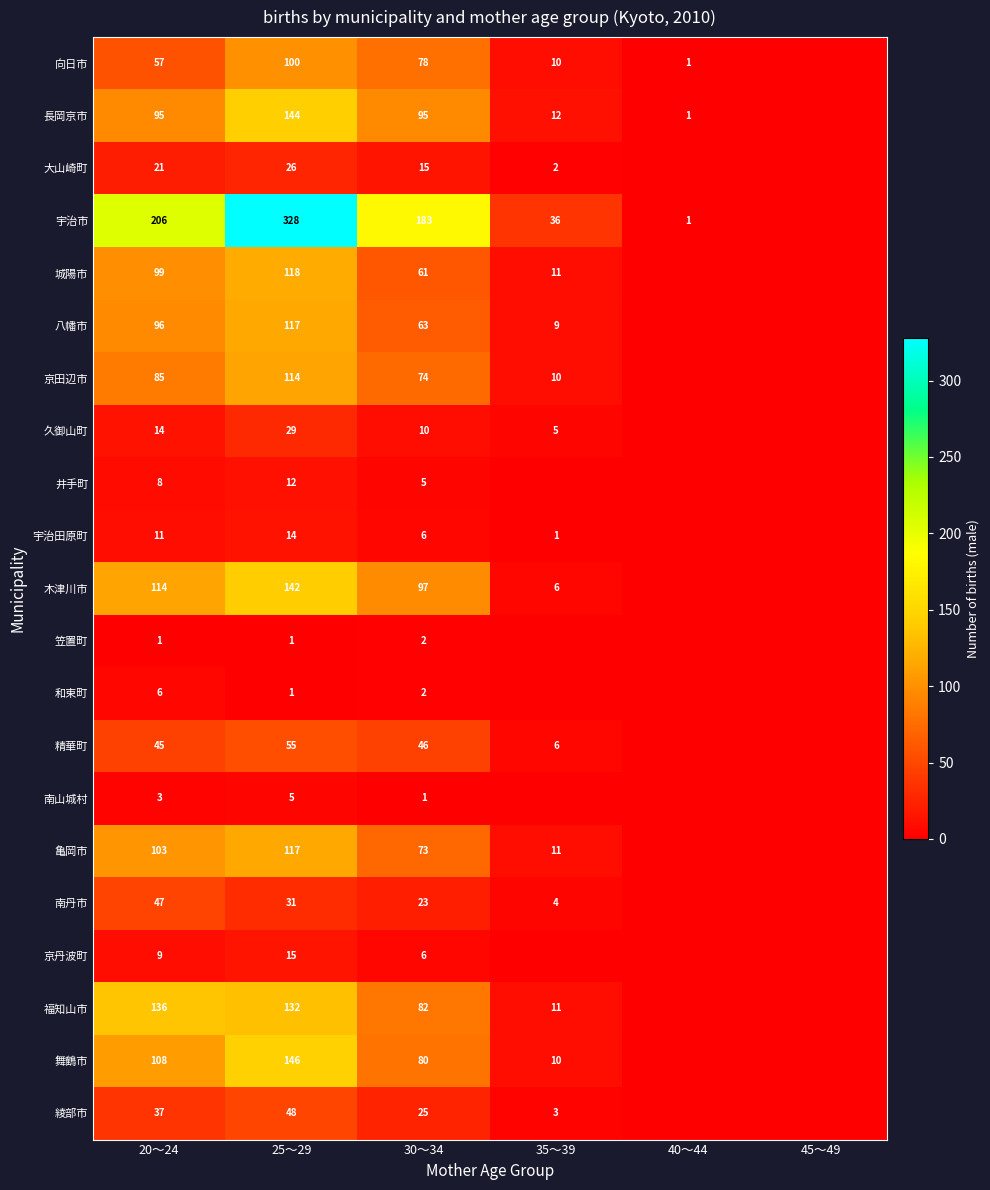

The 長岡京市 series shows 95 at 30～34. True or false?

True